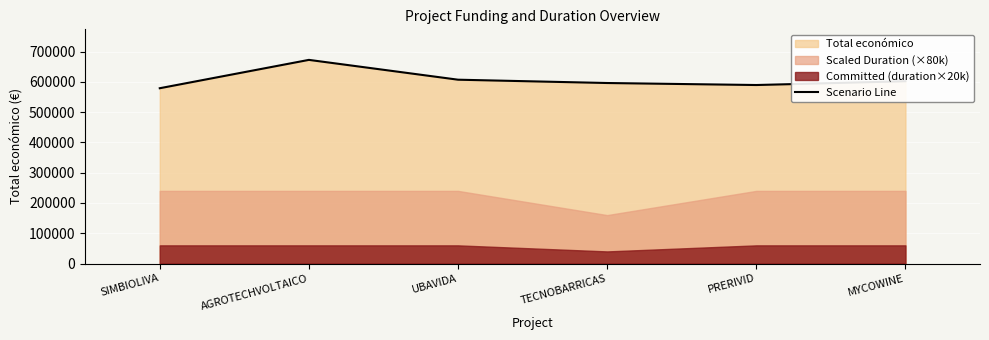

What is the value of the 1st point from the left?

579152.0